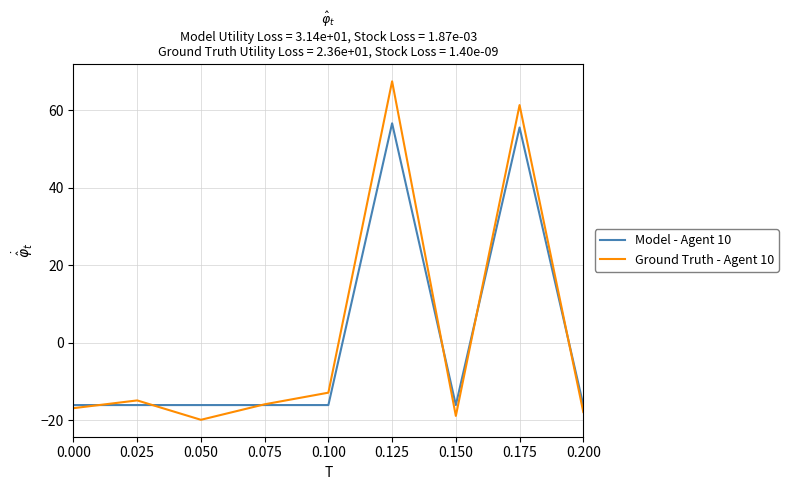

How many distinct data groups are displayed?

2